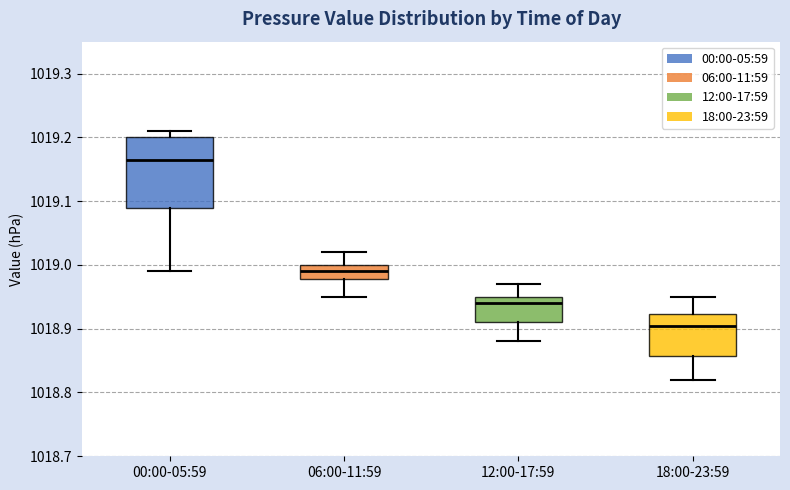

Where is the upper edge of the box for 00:00-05:59 on the y-axis? The values are not printed on the chart, so give them approximately, as read against the axis.

1019.20